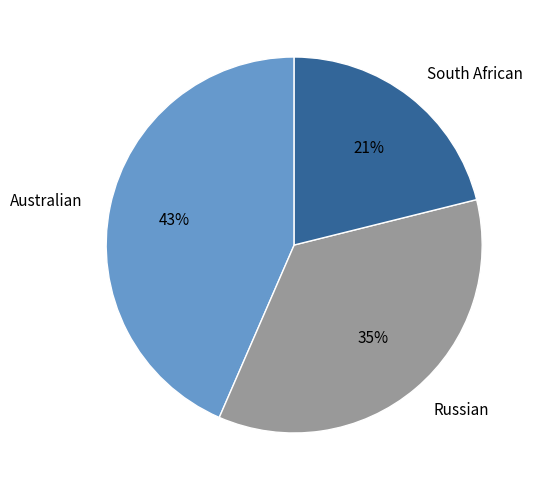

What is the largest slice in the pie chart?

Australian